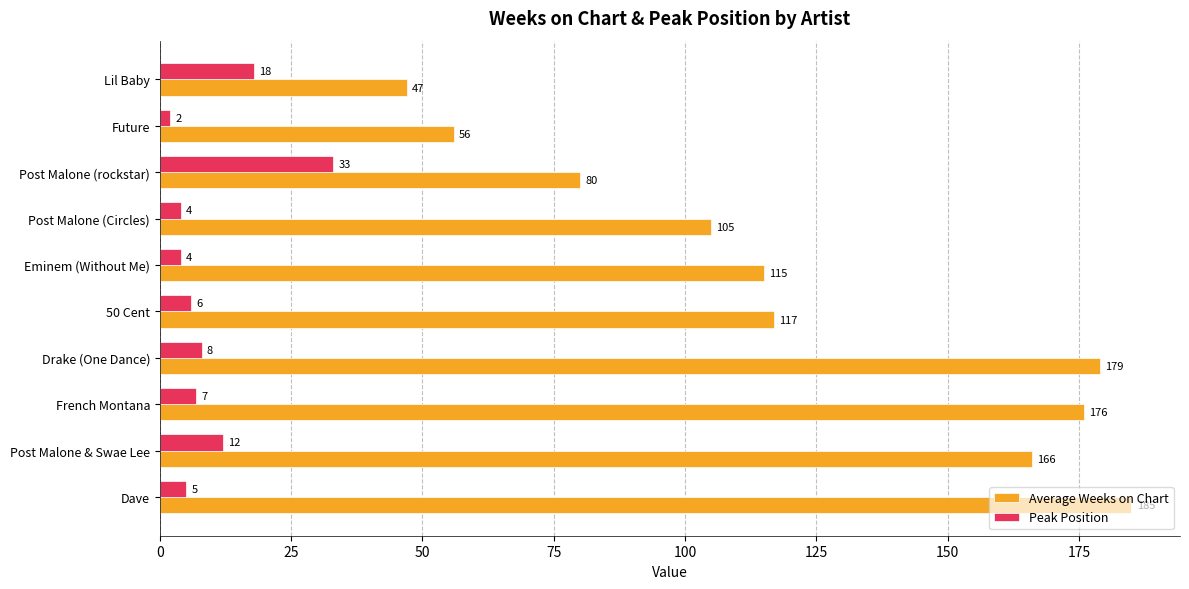

Which series has the largest total across all categories?

Average Weeks on Chart